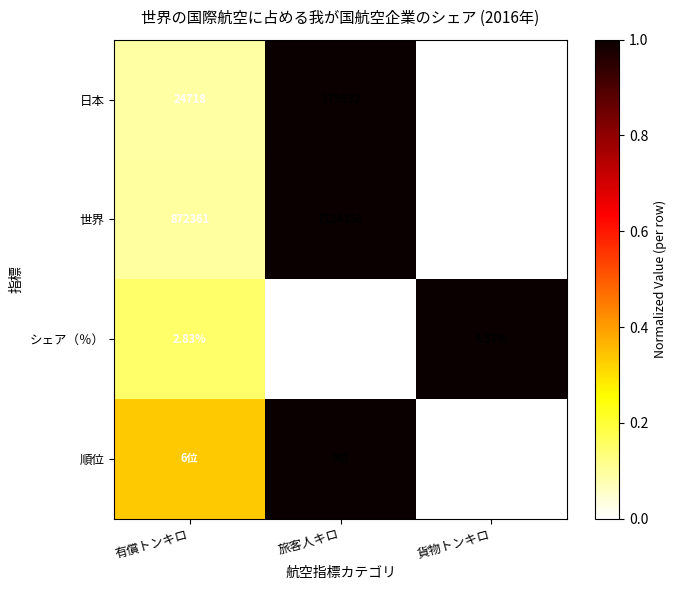

Which category has the lowest value across all series?

貨物トンキロ